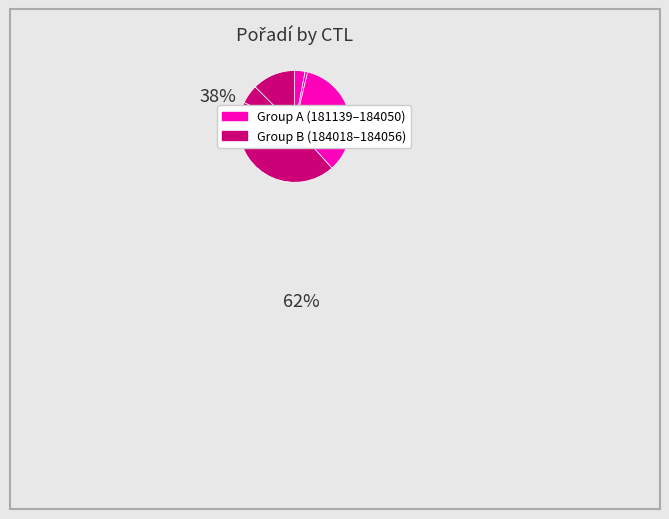

Count the number of slices in the pie.

8